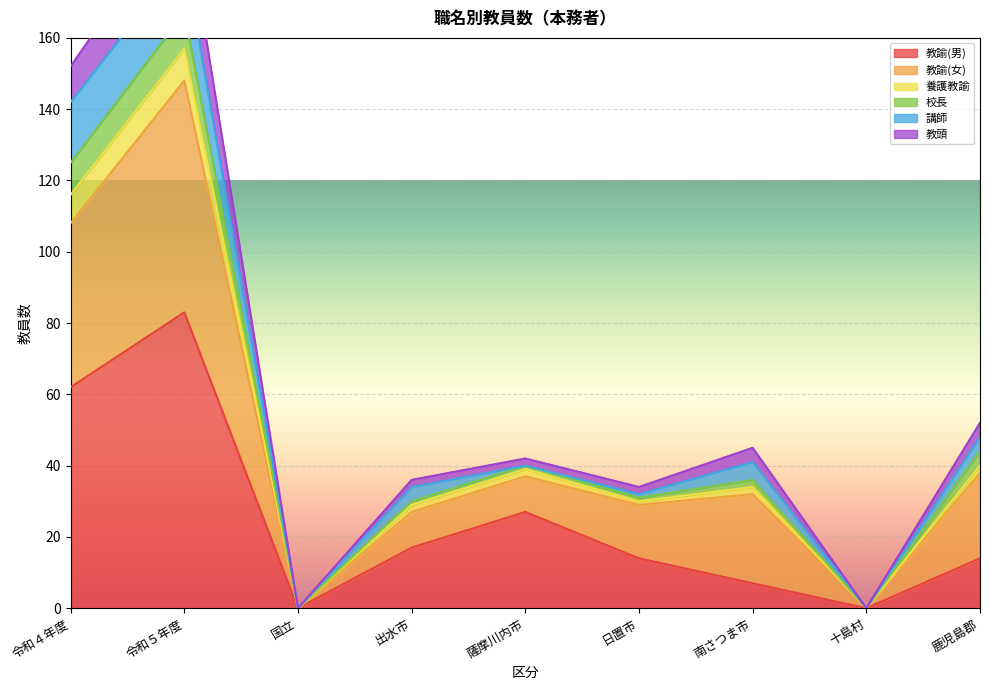

Is it true that 教諭(男) equals 57 at 十島村?

False